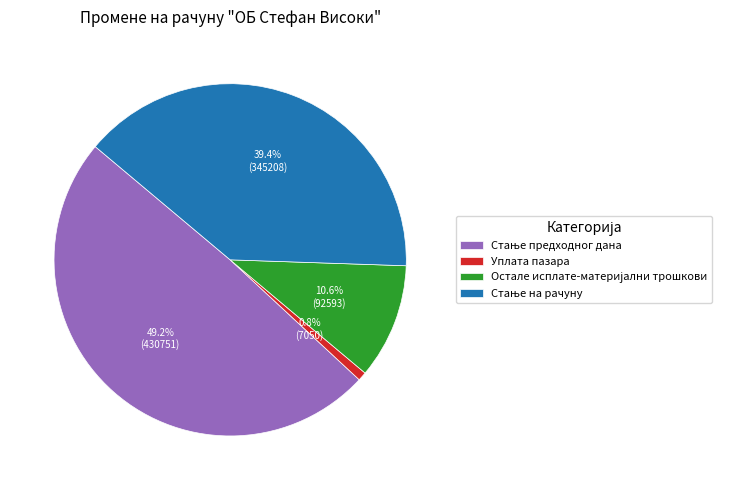

Which slice is the smallest?

Уплата пазара